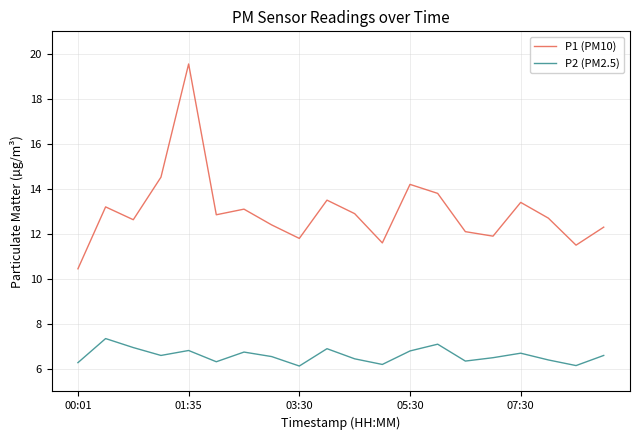

What are all the series names shown in the legend?

P1 (PM10), P2 (PM2.5)